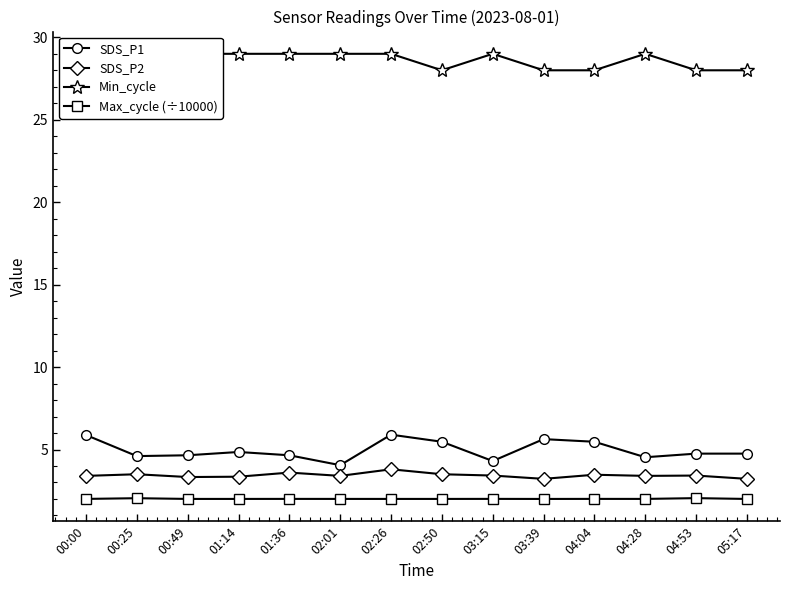

What is the difference between the maximum and minimum values in the Min_cycle series?

1.0